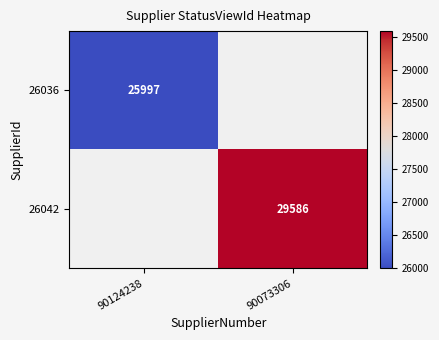

The value of 26042 at 90073306 is 29586. True or false?

True